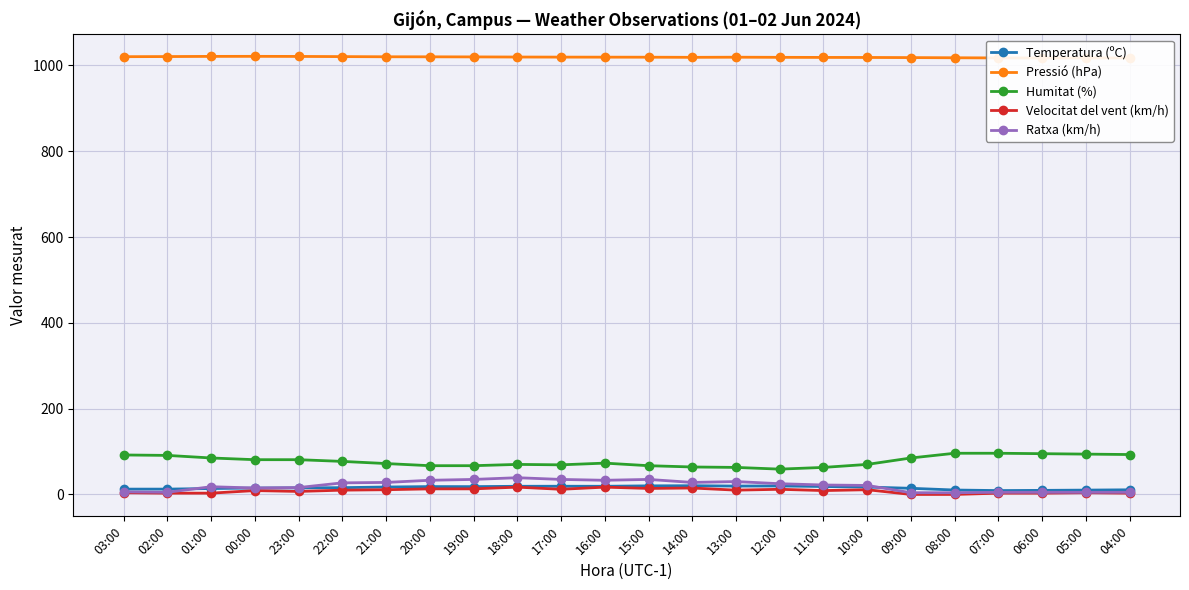

True or false: Ratxa (km/h) and Velocitat del vent (km/h) cross at least once.

False